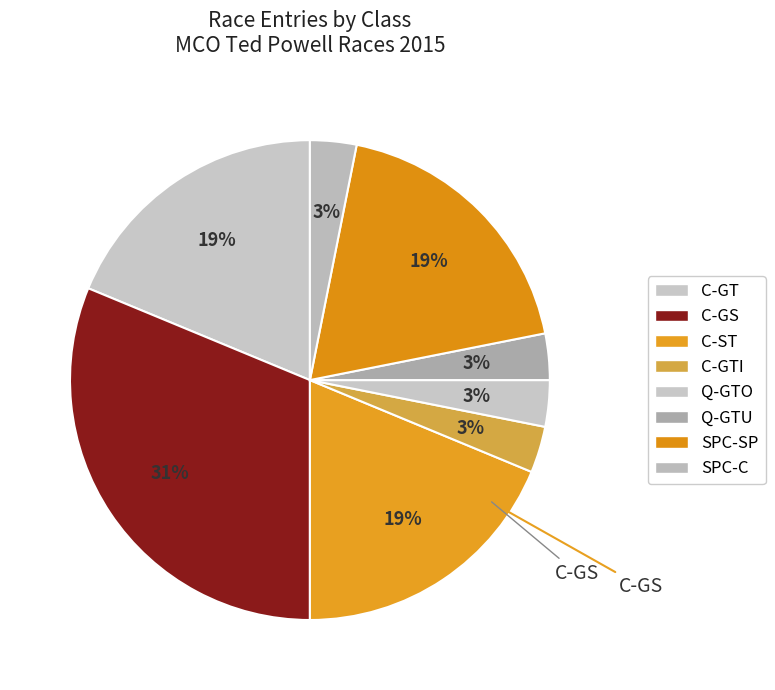

How many segments does this pie chart have?

8